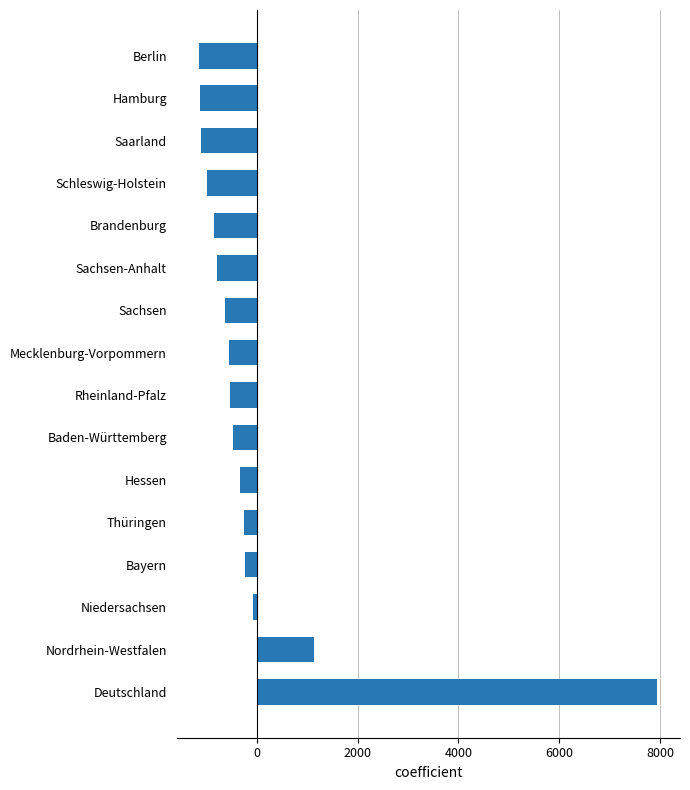

Does the chart contain any negative values?

Yes